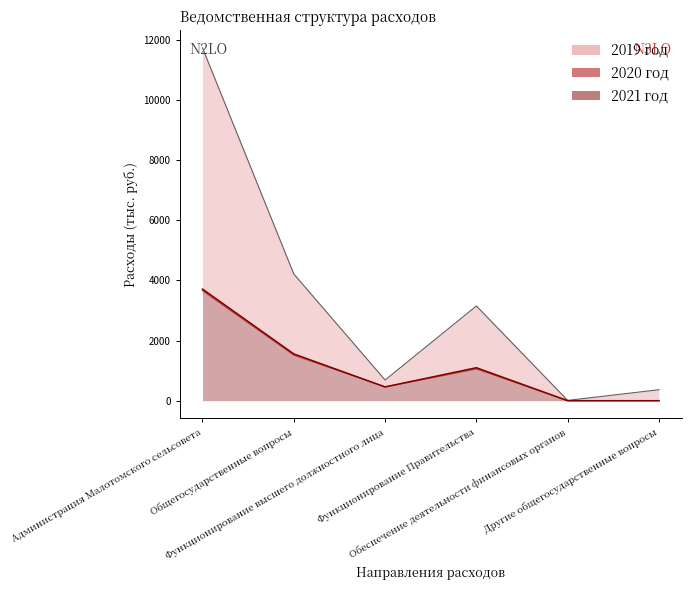

Where is 2020 год nearest to the value 1830?

Общегосударственные вопросы